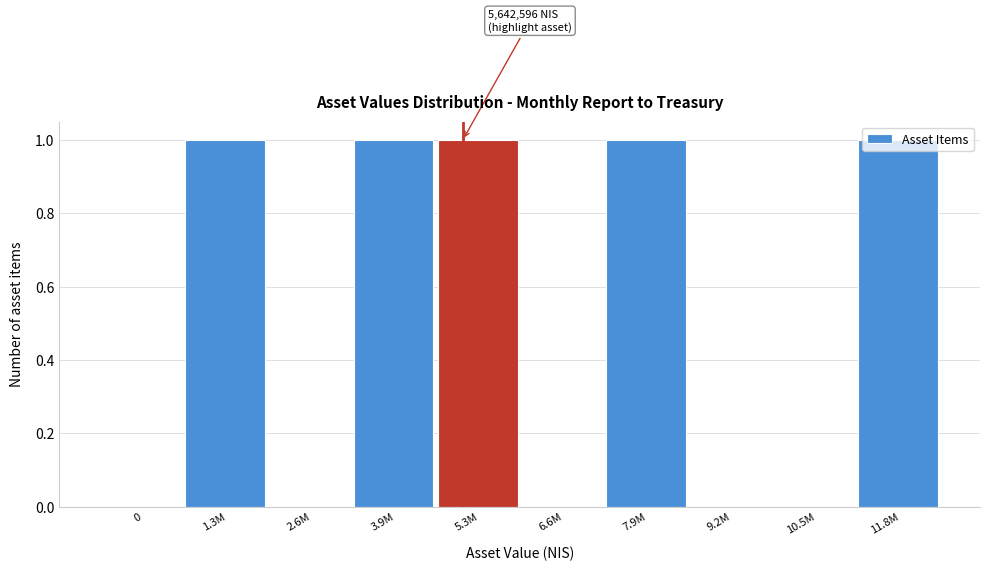

Between 7.9M and 6.6M, which is larger?

7.9M